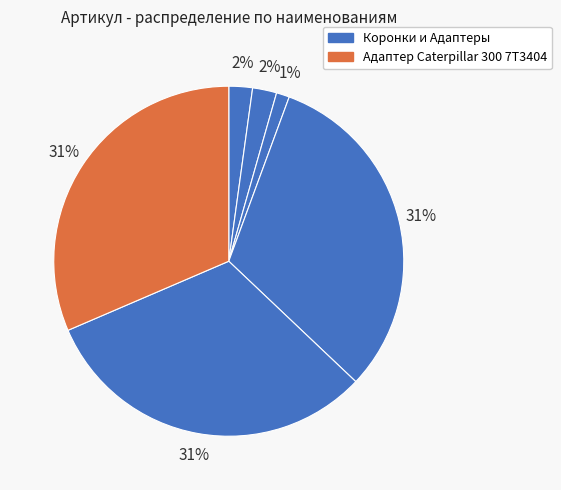

Count the number of slices in the pie.

6